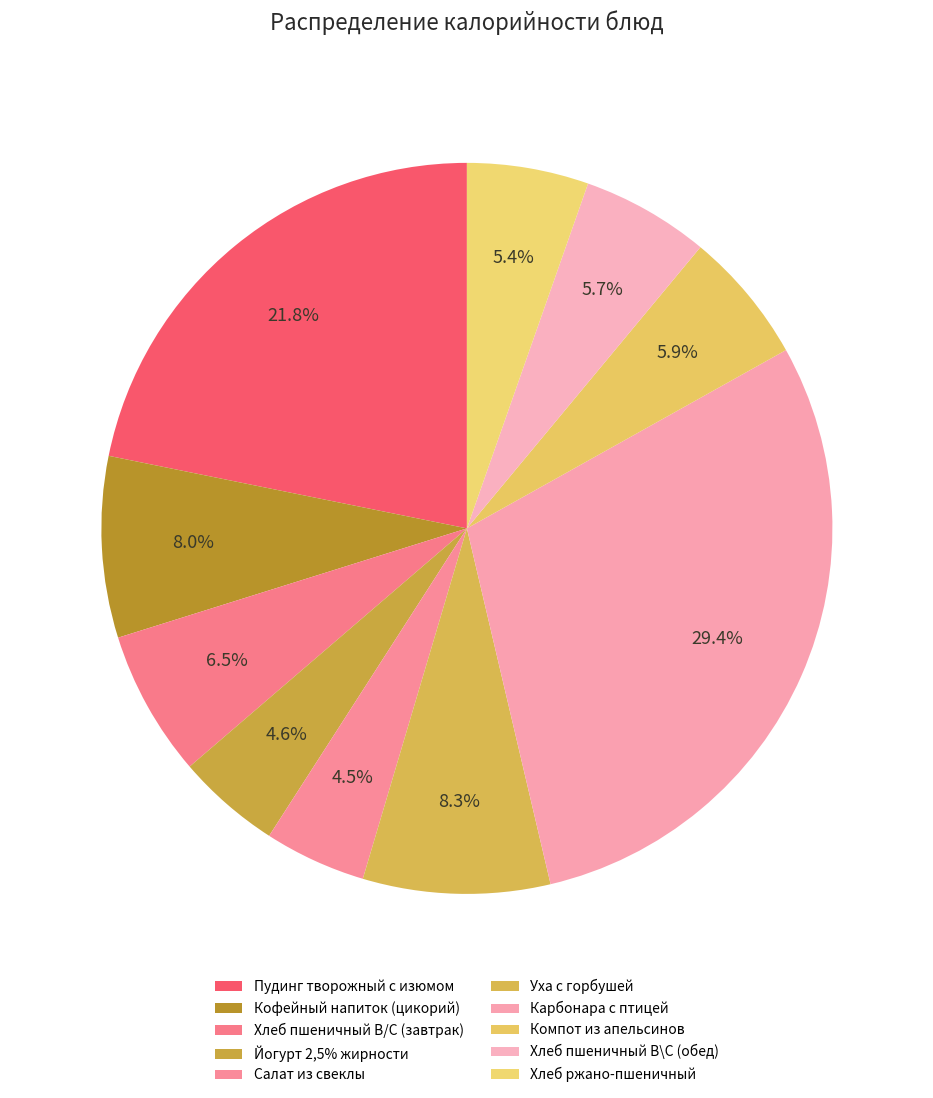

Does any single category account for the majority?

No